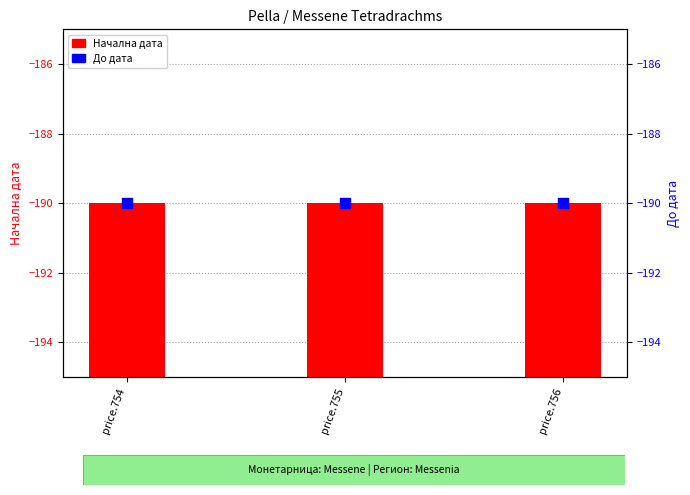

Which series has the largest total across all categories?

Начална дата